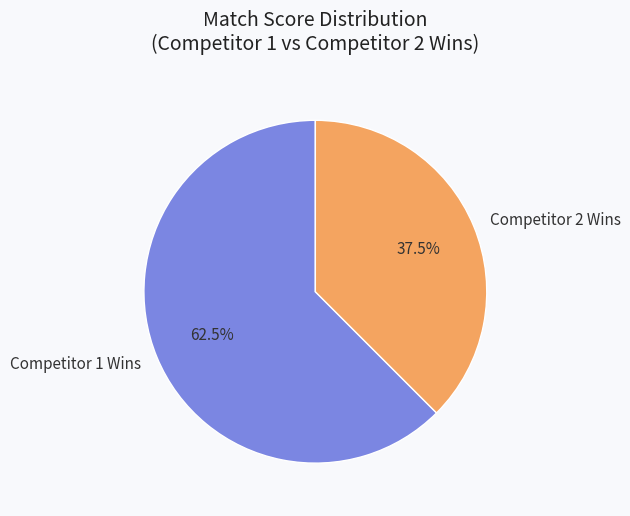

What is the smallest slice in the pie chart?

Competitor 2 Wins